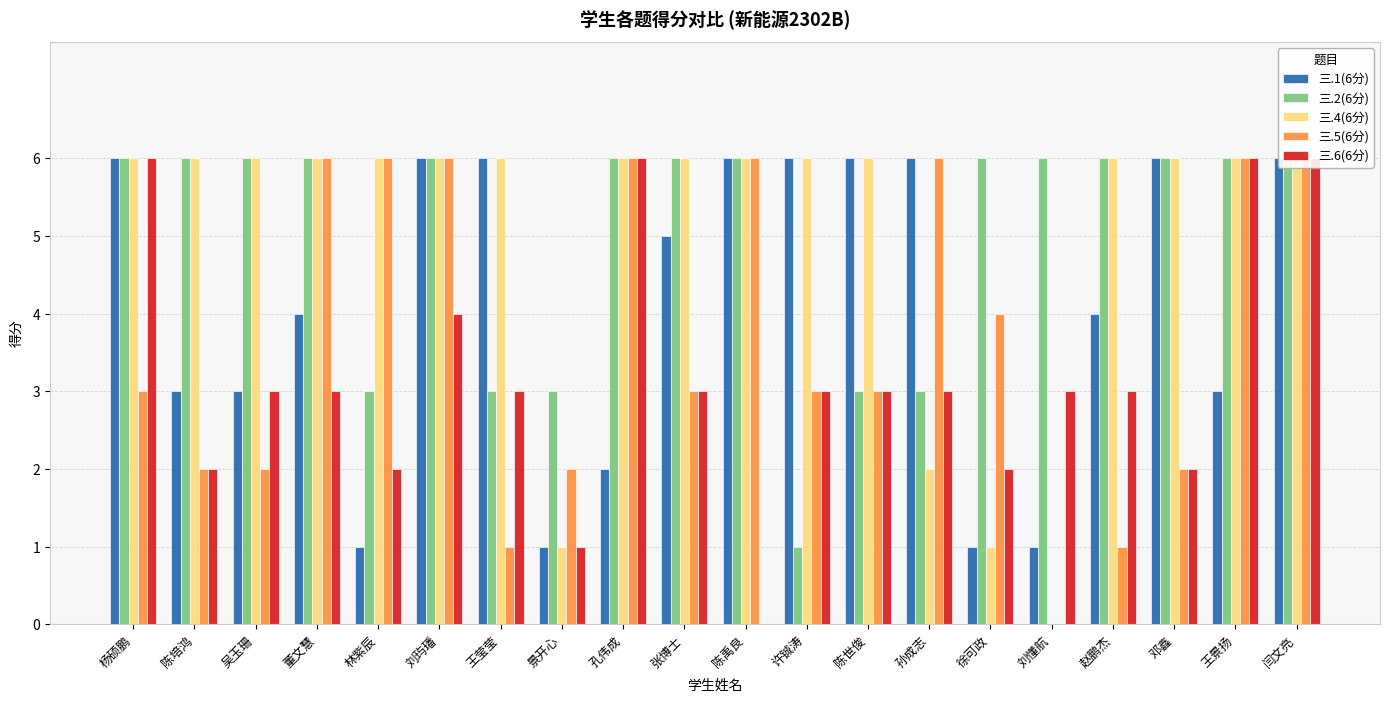

What is the label of the 12th bar from the left?

许铖涛